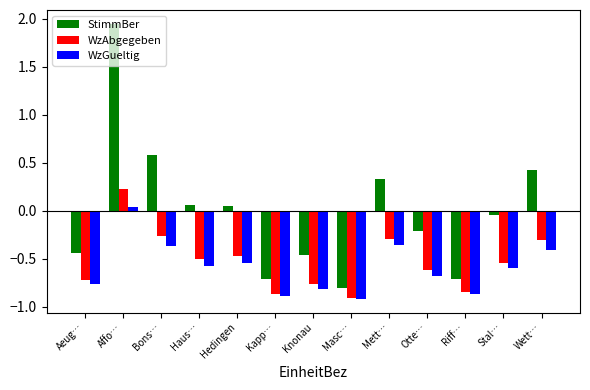

What is the label of the 10th bar from the right?

Haus…